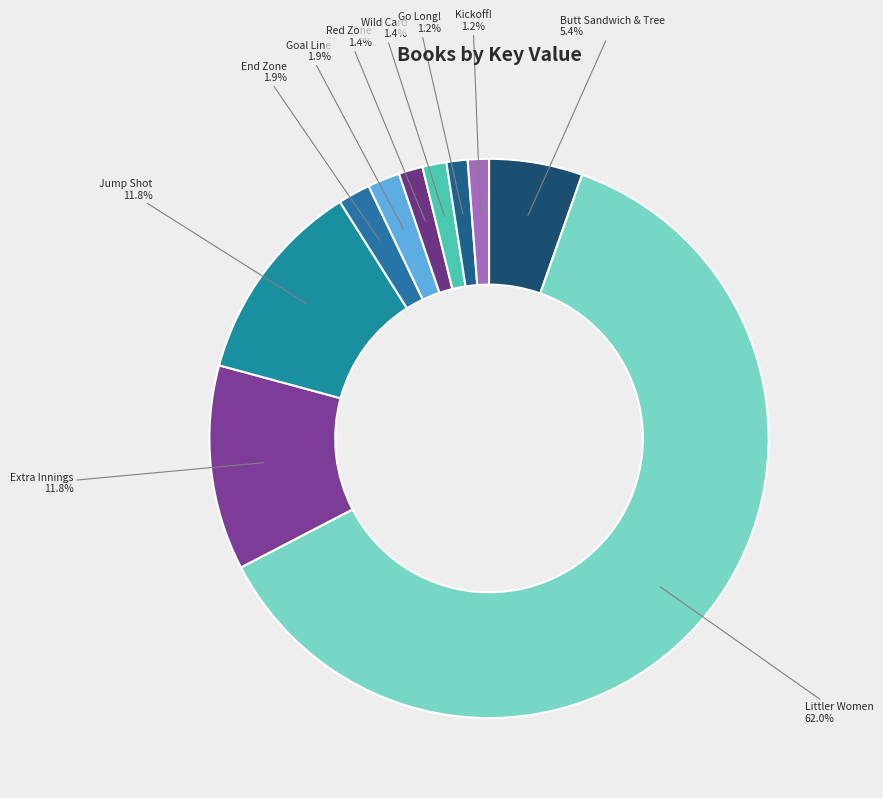

Between Kickoff! and Goal Line, which is larger?

Goal Line